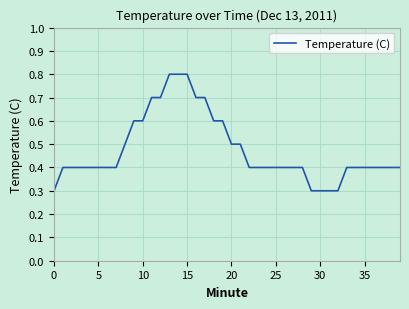

What is the difference between the maximum and minimum values?

0.5